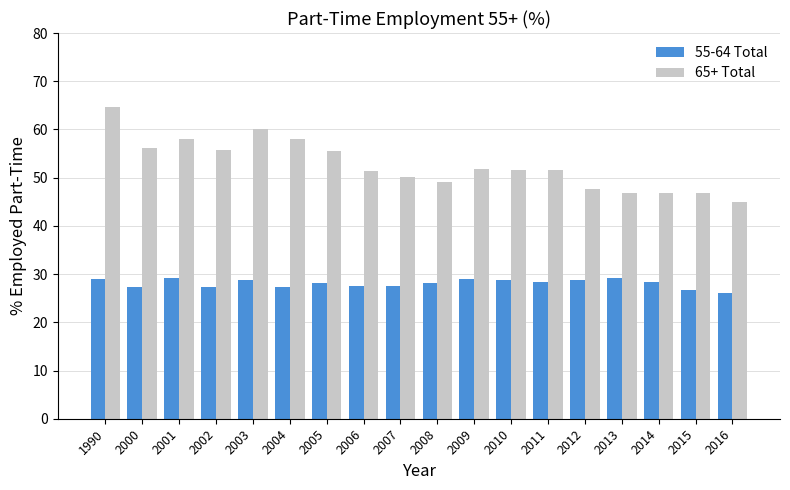

How many values in the 65+ Total series exceed 51?

11